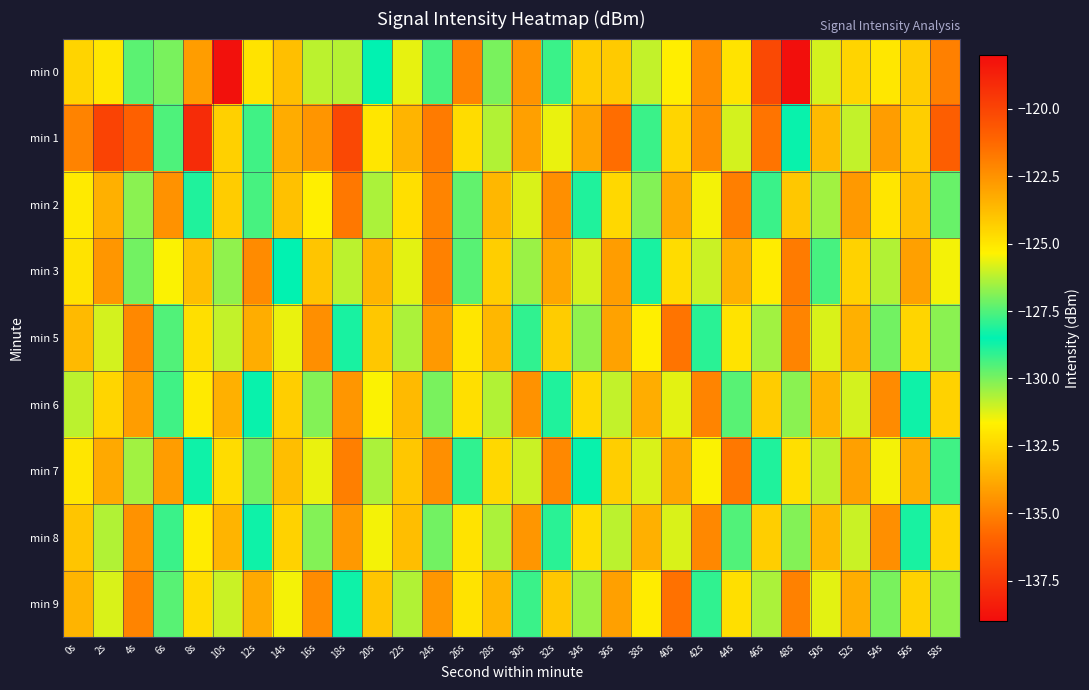

Reading left to right, transcribe all the data shown in this chart.

min 0: 0s=-124.5	2s=-125.0	4s=-127.4	6s=-127.0	8s=-122.8	10s=-118.2	12s=-124.9	14s=-123.8	16s=-126.2	18s=-126.3	20s=-128.5	22s=-125.6	24s=-127.6	26s=-122.1	28s=-127.0	30s=-122.5	32s=-127.8	34s=-124.2	36s=-124.2	38s=-126.1	40s=-131.7	42s=-122.3	44s=-124.9	46s=-120.1	48s=-138.9	50s=-125.9	52s=-132.5	54s=-125.0	56s=-124.2	58s=-121.9
min 1: 0s=-122.0	2s=-120.0	4s=-121.0	6s=-129.5	8s=-119.1	10s=-124.3	12s=-129.3	14s=-123.3	16s=-122.6	18s=-120.1	20s=-125.0	22s=-123.5	24s=-121.8	26s=-124.7	28s=-126.3	30s=-122.9	32s=-125.6	34s=-123.1	36s=-121.4	38s=-127.8	40s=-124.5	42s=-122.3	44s=-125.9	46s=-121.6	48s=-128.4	50s=-123.7	52s=-126.1	54s=-122.8	56s=-124.3	58s=-120.9
min 2: 0s=-125.1	2s=-123.4	4s=-126.8	6s=-122.5	8s=-128.9	10s=-124.2	12s=-127.6	14s=-123.9	16s=-125.3	18s=-121.7	20s=-126.4	22s=-124.8	24s=-122.1	26s=-127.3	28s=-123.6	30s=-125.8	32s=-122.4	34s=-128.1	36s=-124.6	38s=-126.9	40s=-123.2	42s=-125.5	44s=-121.9	46s=-127.8	48s=-124.1	50s=-126.5	52s=-122.7	54s=-125.0	56s=-123.8	58s=-127.2
min 3: 0s=-124.9	2s=-122.6	4s=-127.1	6s=-125.4	8s=-123.8	10s=-126.7	12s=-122.3	14s=-128.5	16s=-124.0	18s=-126.2	20s=-123.5	22s=-125.7	24s=-122.0	26s=-127.4	28s=-124.3	30s=-126.6	32s=-123.1	34s=-125.9	36s=-122.8	38s=-128.2	40s=-124.7	42s=-126.0	44s=-123.4	46s=-125.2	48s=-121.8	50s=-127.6	52s=-124.4	54s=-126.3	56s=-122.9	58s=-125.5
min 5: 0s=-123.7	2s=-125.9	4s=-122.2	6s=-127.5	8s=-124.8	10s=-126.1	12s=-123.3	14s=-125.6	16s=-122.4	18s=-128.8	20s=-124.1	22s=-126.4	24s=-122.7	26s=-125.0	28s=-123.6	30s=-127.9	32s=-124.2	34s=-126.7	36s=-123.0	38s=-125.3	40s=-121.6	42s=-128.0	44s=-124.9	46s=-126.5	48s=-122.1	50s=-125.8	52s=-123.4	54s=-127.1	56s=-124.5	58s=-126.8
min 6: 0s=-126.2	2s=-124.5	4s=-122.8	6s=-127.7	8s=-125.1	10s=-123.4	12s=-128.6	14s=-124.3	16s=-126.9	18s=-122.6	20s=-125.4	22s=-123.7	24s=-127.0	26s=-124.8	28s=-126.3	30s=-122.5	32s=-128.9	34s=-124.6	36s=-126.1	38s=-123.3	40s=-125.7	42s=-122.1	44s=-127.4	46s=-124.2	48s=-126.8	50s=-123.5	52s=-125.9	54s=-122.3	56s=-128.7	58s=-124.4
min 7: 0s=-125.0	2s=-123.2	4s=-126.5	6s=-122.8	8s=-128.3	10s=-124.7	12s=-127.1	14s=-123.8	16s=-125.6	18s=-121.9	20s=-126.4	22s=-124.1	24s=-122.4	26s=-127.9	28s=-124.6	30s=-126.0	32s=-122.2	34s=-128.6	36s=-124.3	38s=-125.8	40s=-123.1	42s=-125.4	44s=-121.7	46s=-128.1	48s=-124.8	50s=-126.2	52s=-122.9	54s=-125.5	56s=-123.3	58s=-127.7
min 8: 0s=-124.0	2s=-126.3	4s=-122.5	6s=-127.8	8s=-125.2	10s=-123.5	12s=-128.7	14s=-124.4	16s=-126.9	18s=-122.7	20s=-125.5	22s=-123.8	24s=-127.1	26s=-124.9	28s=-126.4	30s=-122.6	32s=-129.0	34s=-124.7	36s=-126.2	38s=-123.4	40s=-125.8	42s=-122.2	44s=-127.5	46s=-124.3	48s=-126.9	50s=-123.6	52s=-126.0	54s=-122.4	56s=-128.8	58s=-124.5
min 9: 0s=-123.5	2s=-125.8	4s=-122.1	6s=-127.4	8s=-124.7	10s=-126.0	12s=-123.2	14s=-125.5	16s=-122.3	18s=-128.7	20s=-124.0	22s=-126.3	24s=-122.6	26s=-124.9	28s=-123.5	30s=-127.8	32s=-124.1	34s=-126.6	36s=-122.9	38s=-125.2	40s=-121.5	42s=-127.9	44s=-124.8	46s=-126.4	48s=-122.0	50s=-125.7	52s=-123.3	54s=-127.0	56s=-124.4	58s=-126.7